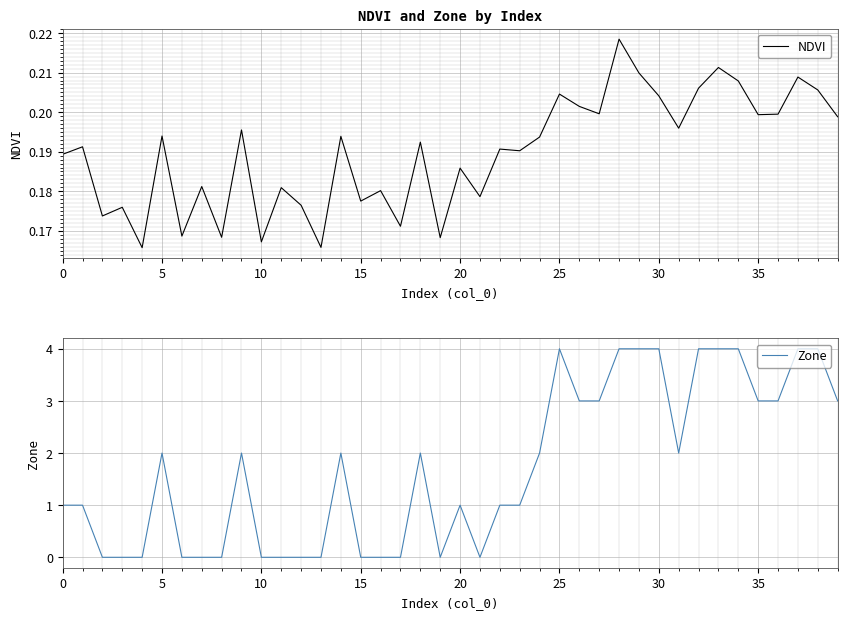

Is this an area chart (filled region under the line)?

No